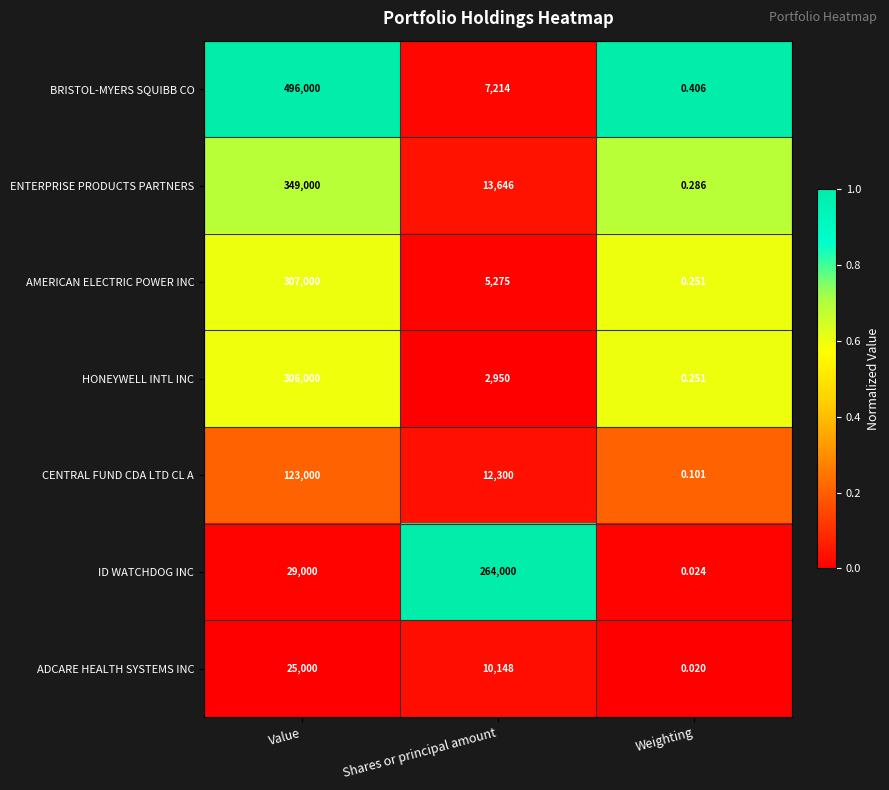

Which series has the largest total across all categories?

BRISTOL-MYERS SQUIBB CO